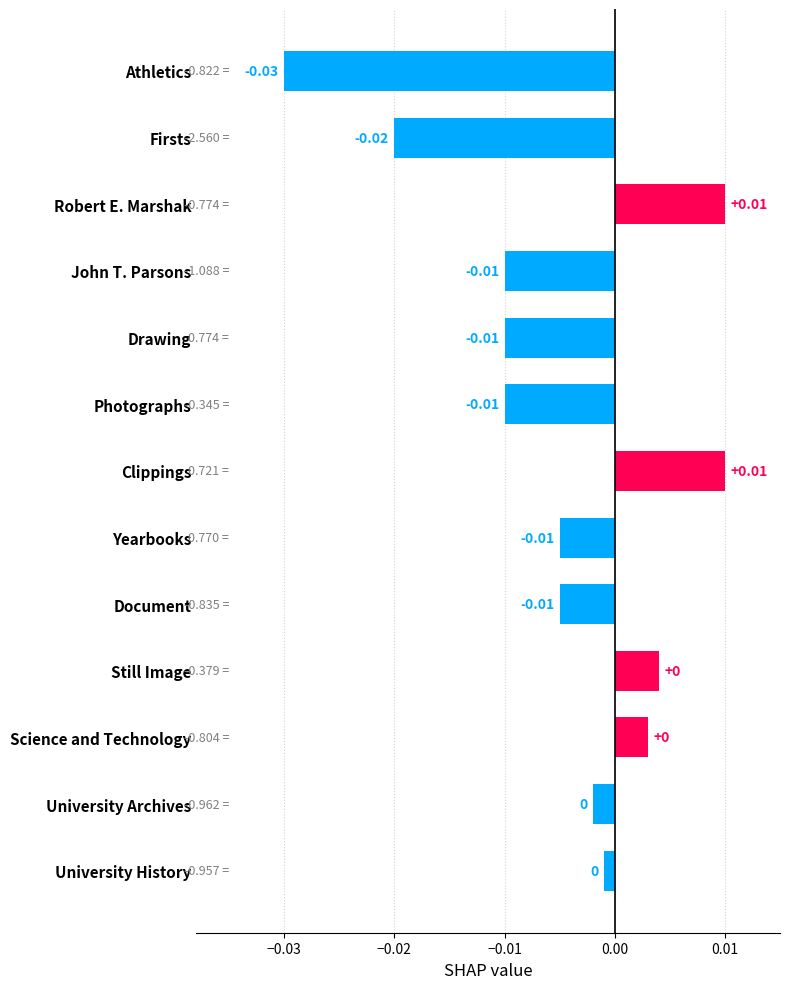

What is the label of the 2nd bar from the left?

University Archives